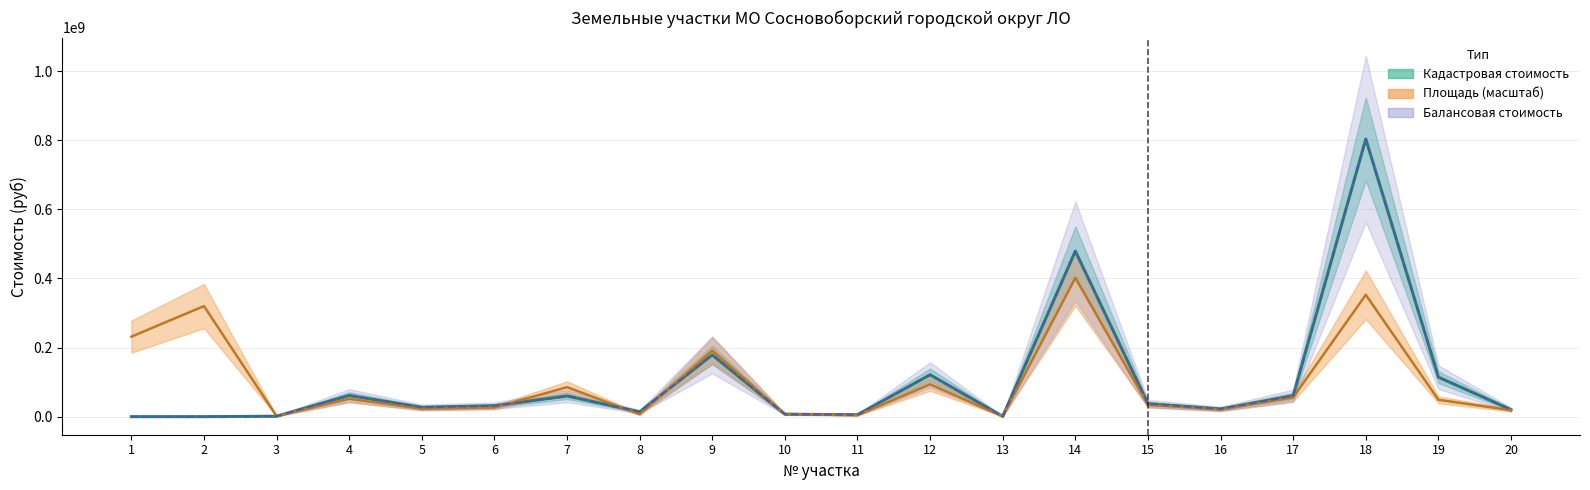

Where does the Кадастровая стоимость (руб) series first go above 31619350?

4